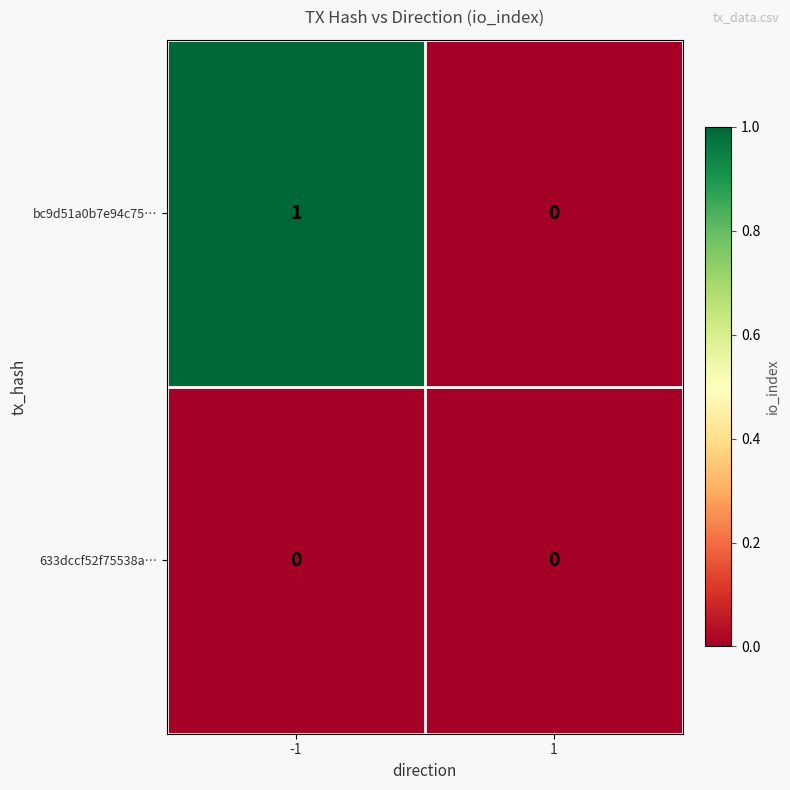

Which series has the widest spread of values?

bc9d51a0b7e94c75…